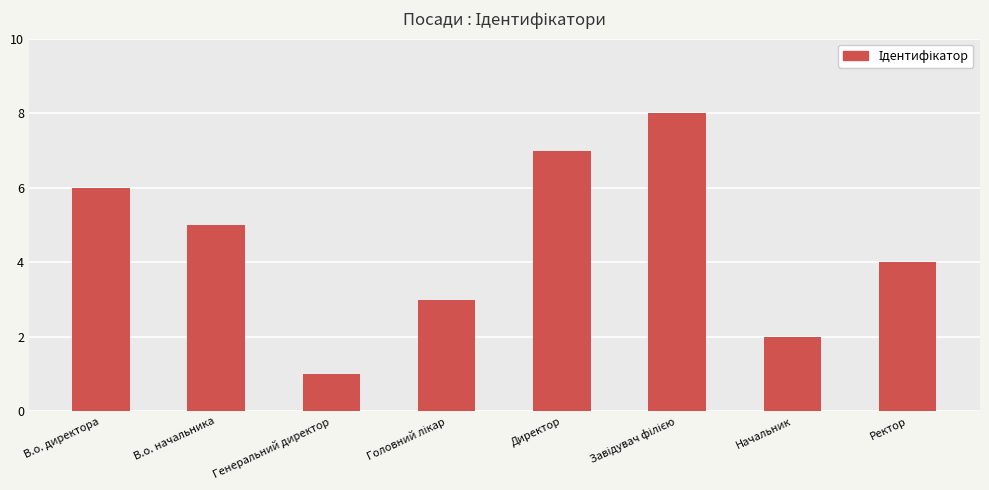

What is the sum of all values?

36